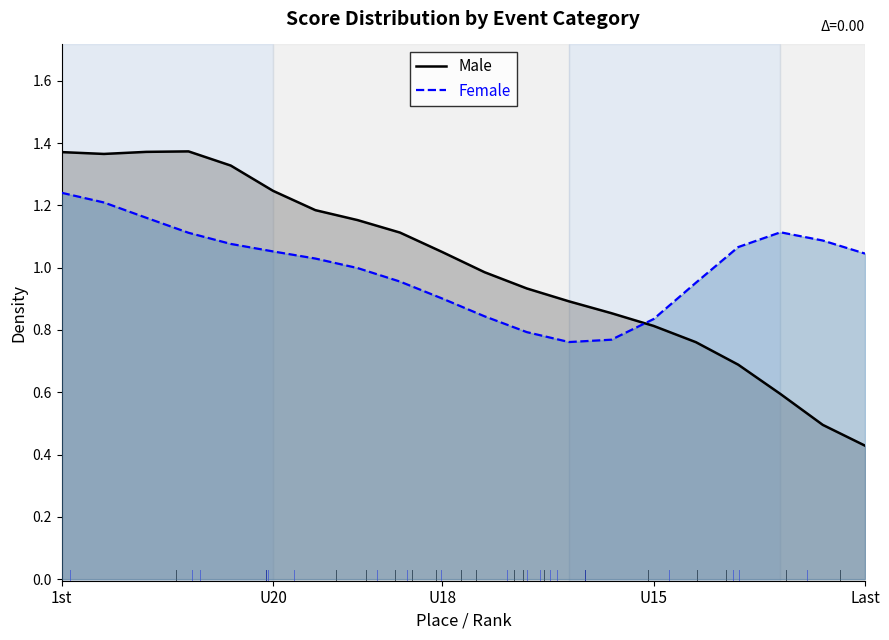

What is the label of the 12th point from the left?

11